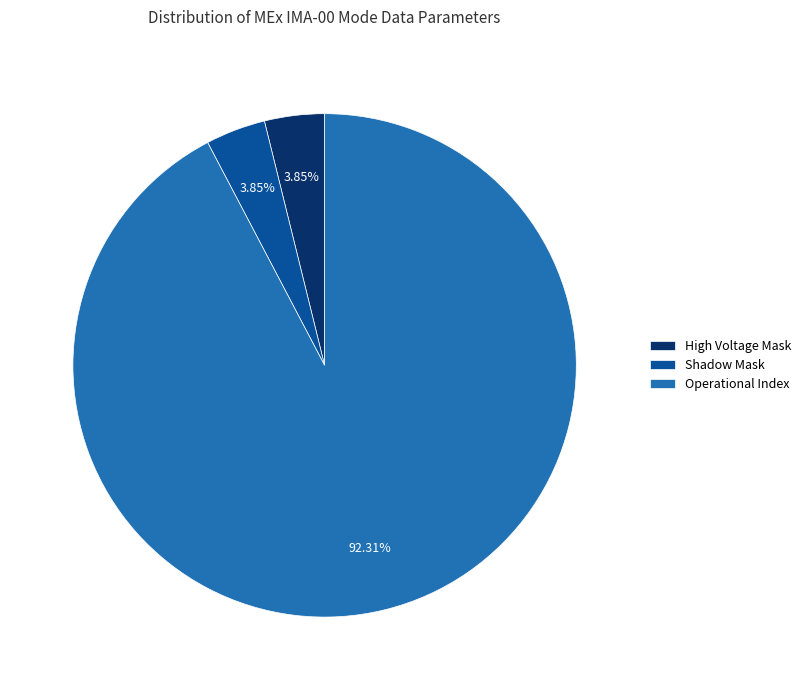

Does Operational Index represent more than half of the total?

Yes